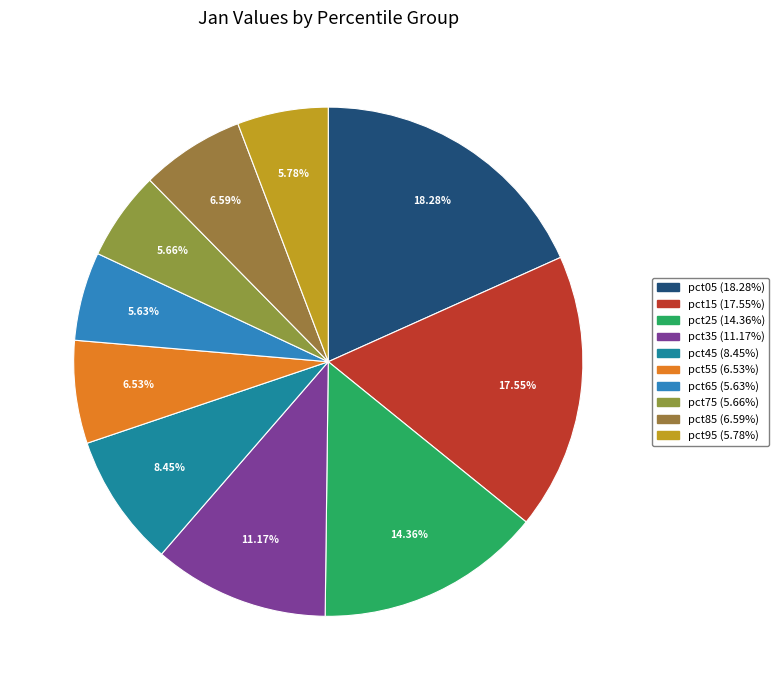

Is the sum of pct05 and pct45 greater than half?

No